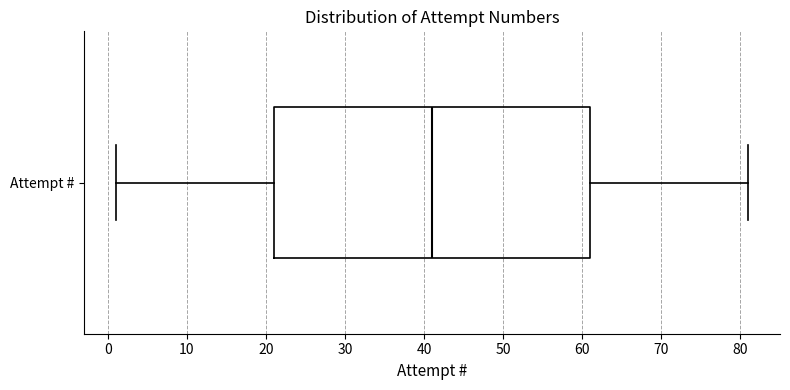

Transcribe this box plot: give where the median line is, the range the box spans, and where the two whiskers end, as read against the x-axis. The values are not printed on the chart, so give them approximately, as read against the axis.

median 41, box 21 to 61, whiskers 1 to 81